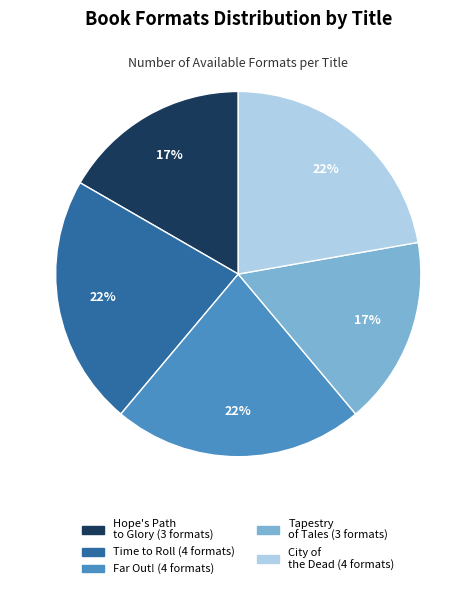

Does City of the Dead account for over 50% of the chart?

No